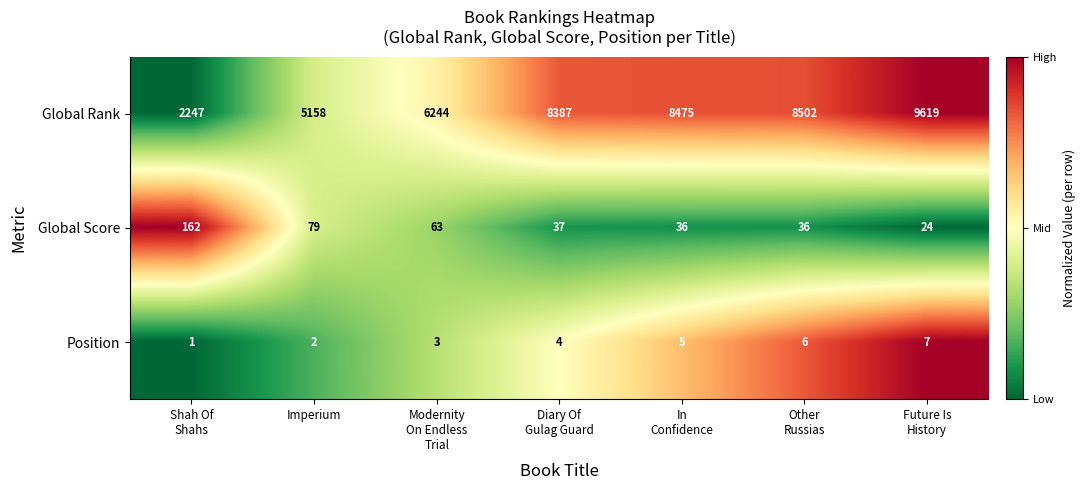

What is the minimum value for Global Rank?

2247